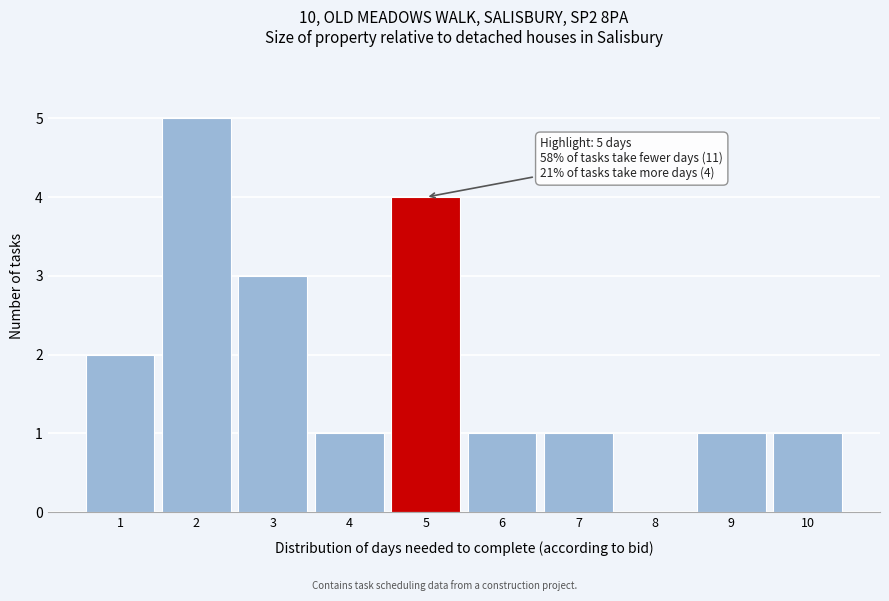

Which range on the x-axis has the tallest bar?

1.5 to 2.5